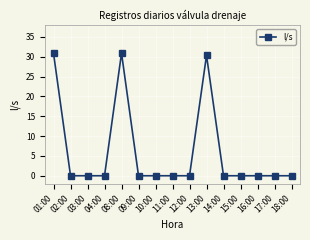

True or false: the data has more than 0 interior local peaks.

True